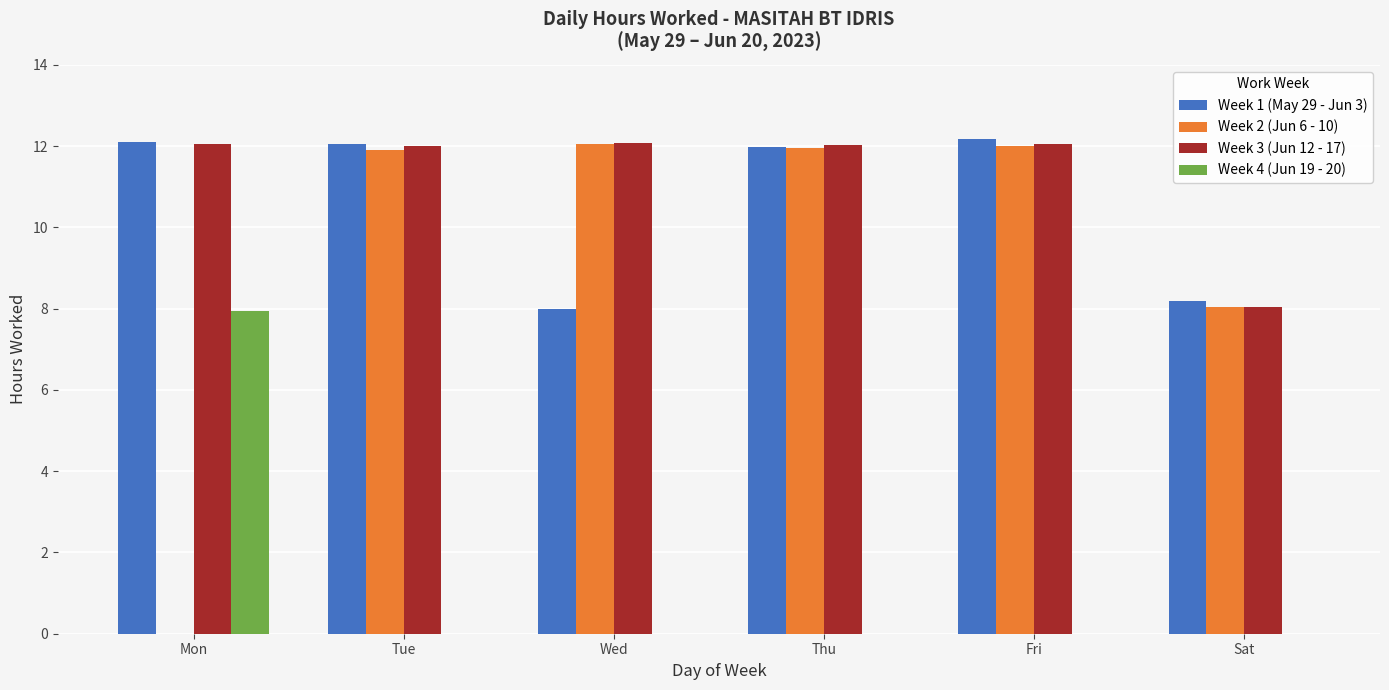

The value of Week 4 (Jun 19 - 20) at Thu is 3.2. True or false?

False